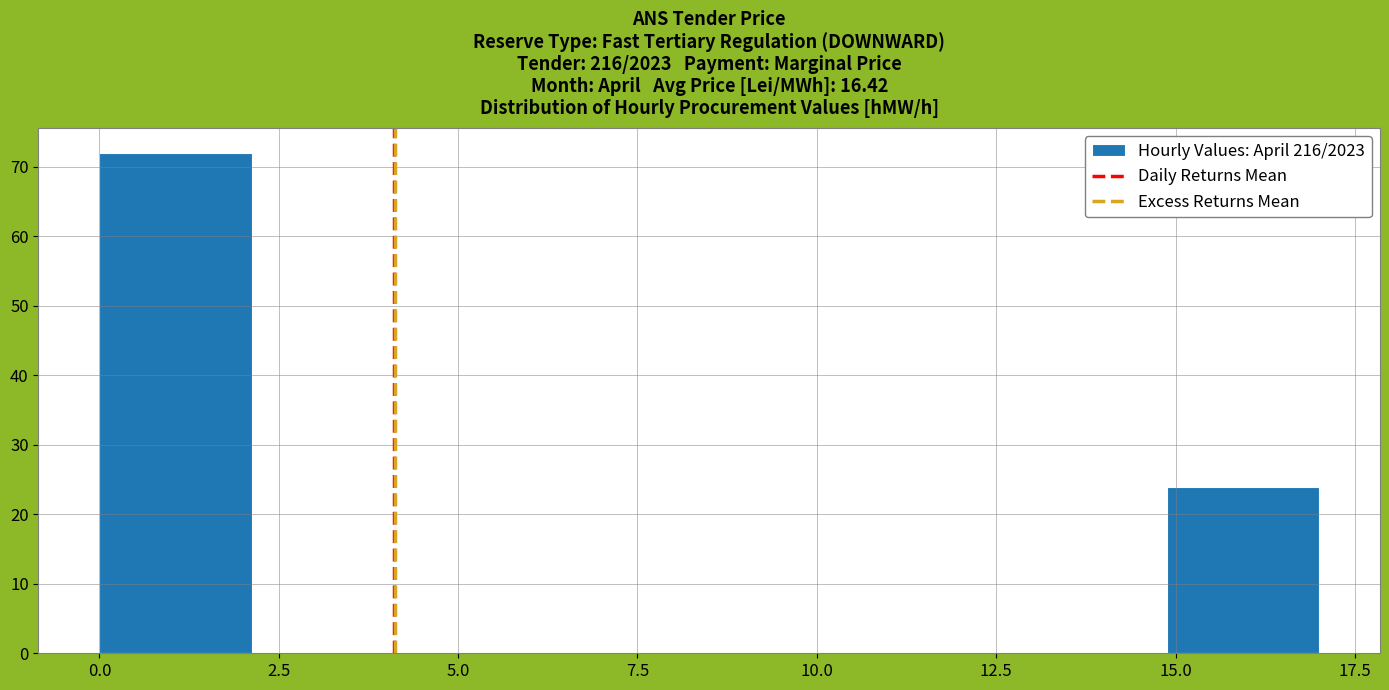

Which range on the x-axis has the tallest bar?

0.0 to 2.0